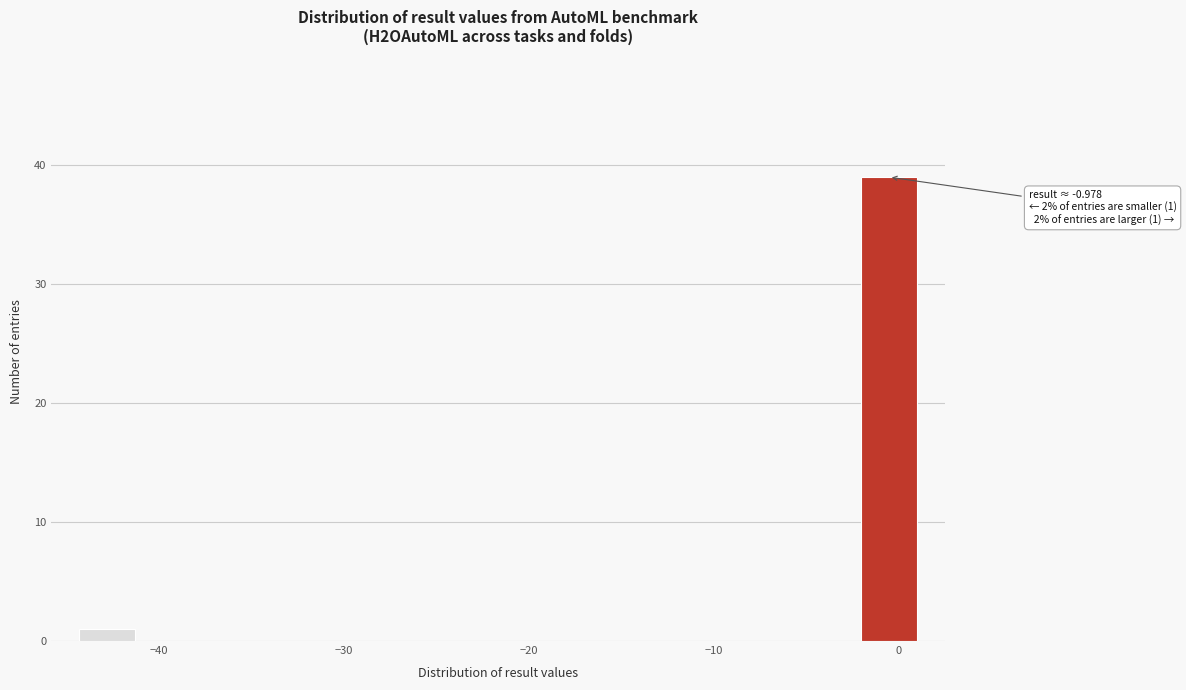

Around what value on the x-axis is the tallest bar? Give the approximate position of its centre, as read against the axis.

-1